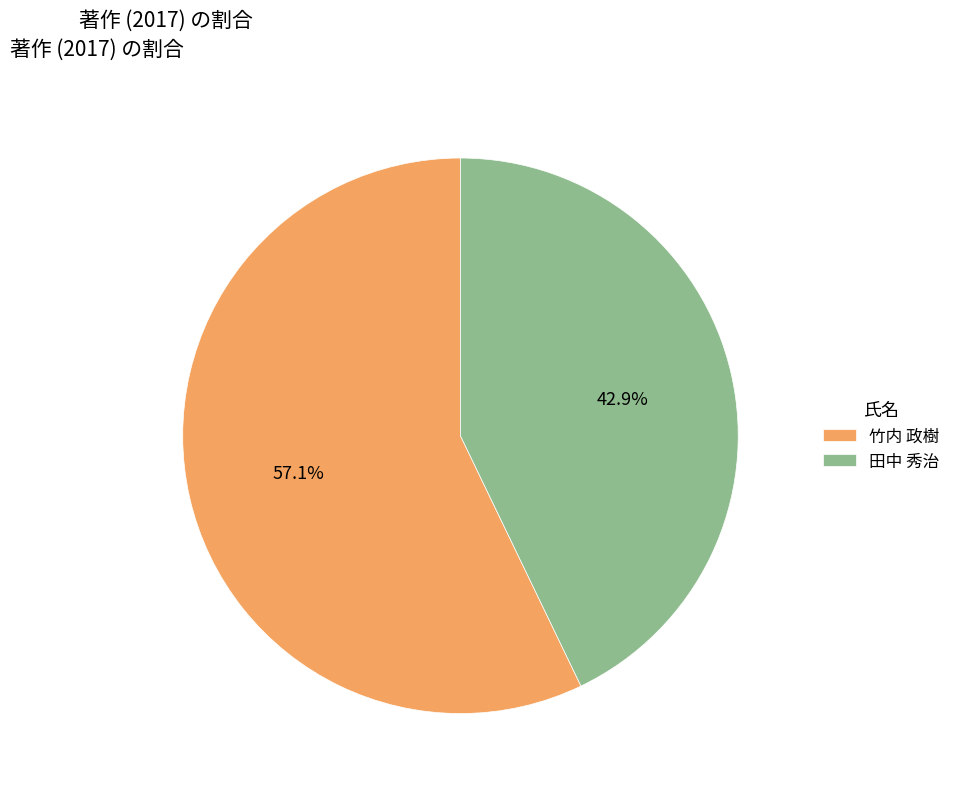

How many segments does this pie chart have?

2